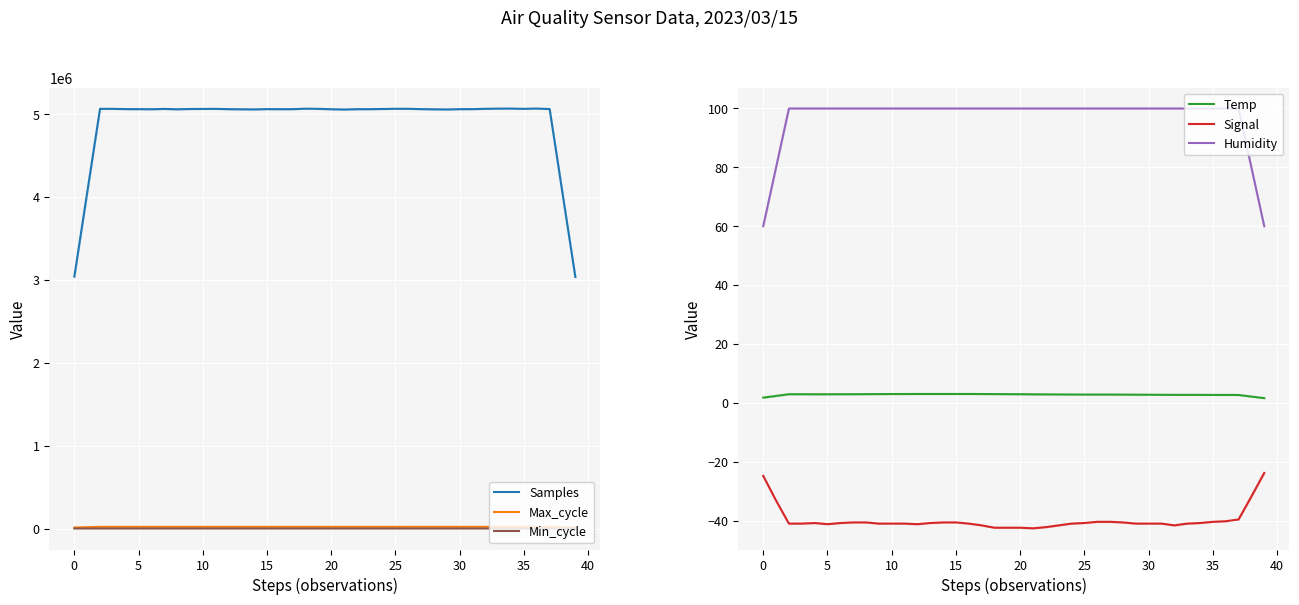

The Signal series shows -40.6 at 35. True or false?

True